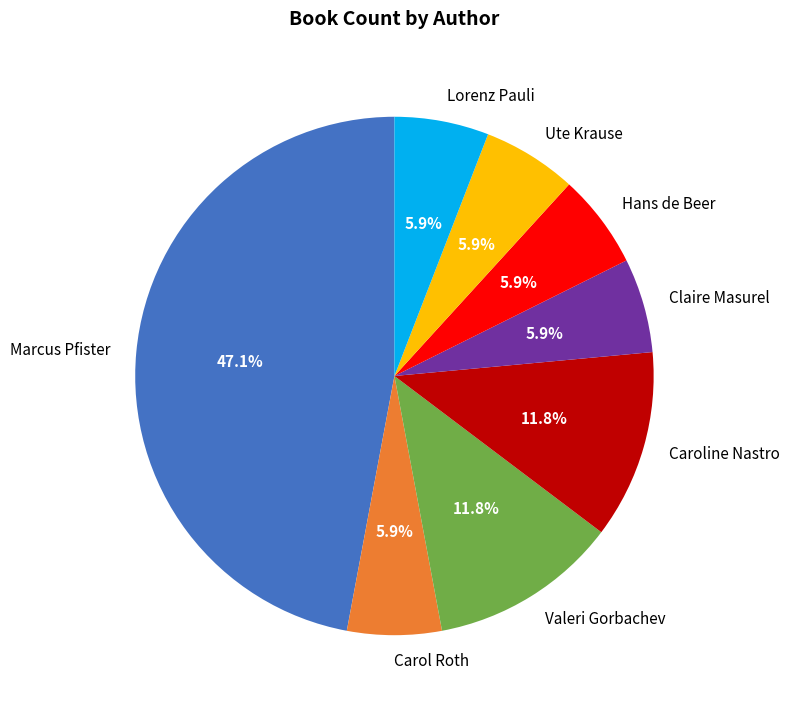

What is the largest slice in the pie chart?

Marcus Pfister